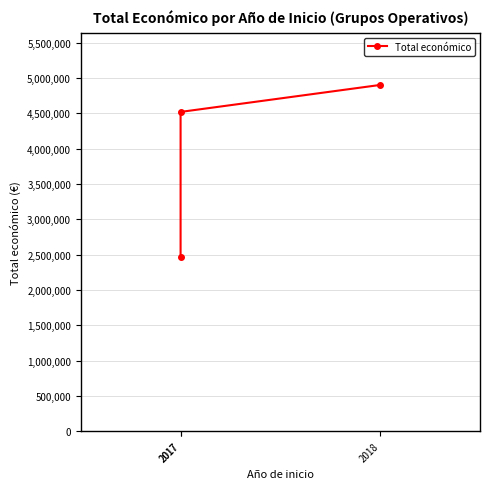

List the labels in order of value, largest first.

2018, 2017, 2017